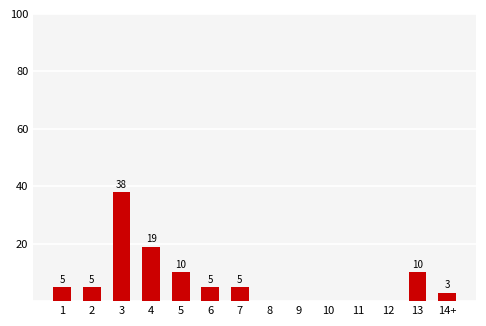

Count the number of data series in this chart.

1